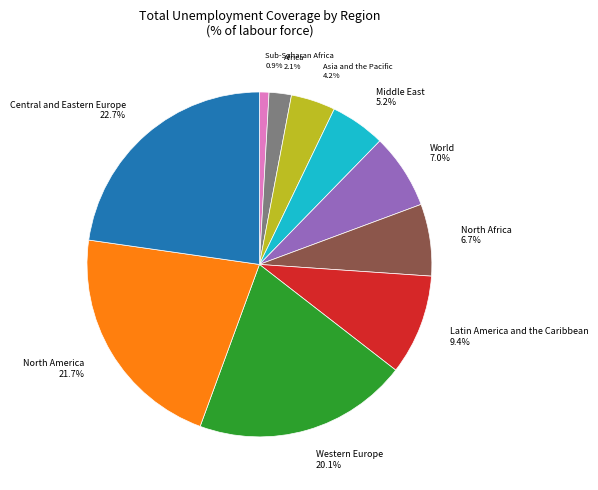

Which has a higher value, Africa or Sub-Saharan Africa?

Africa